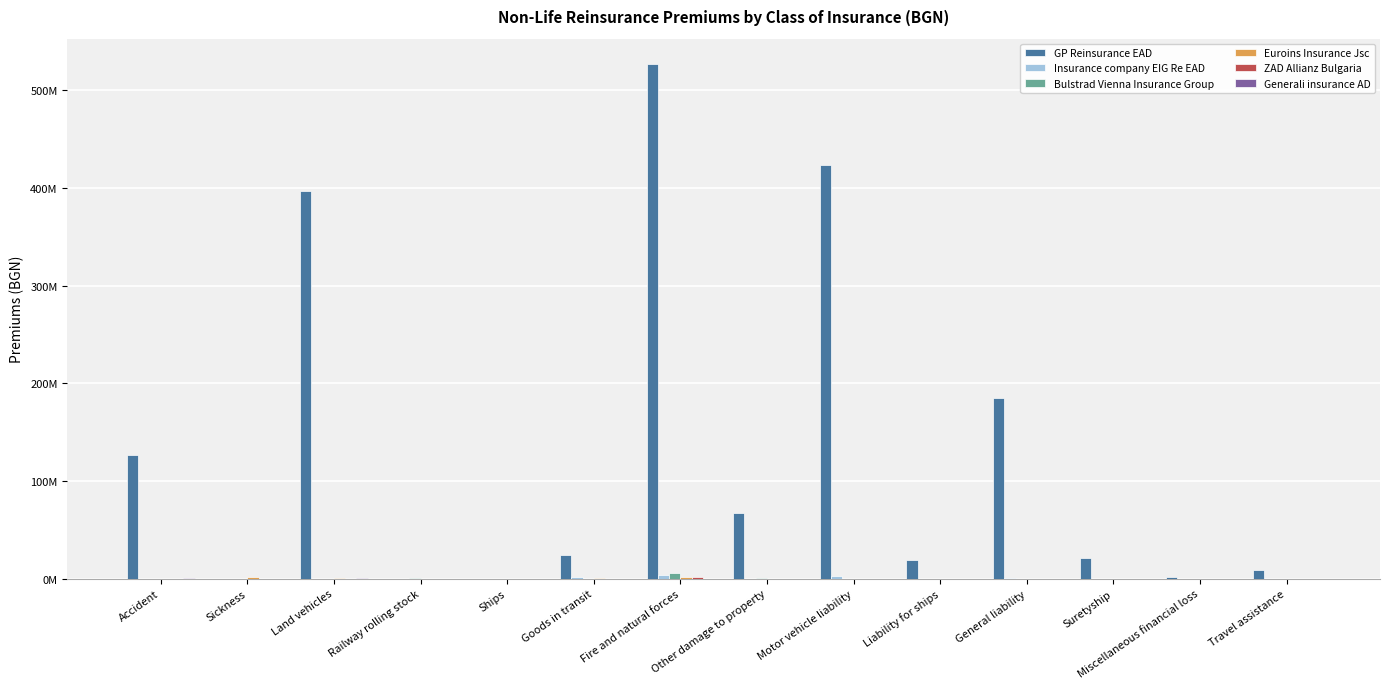

Are the bars grouped side by side (vs. stacked)?

Yes